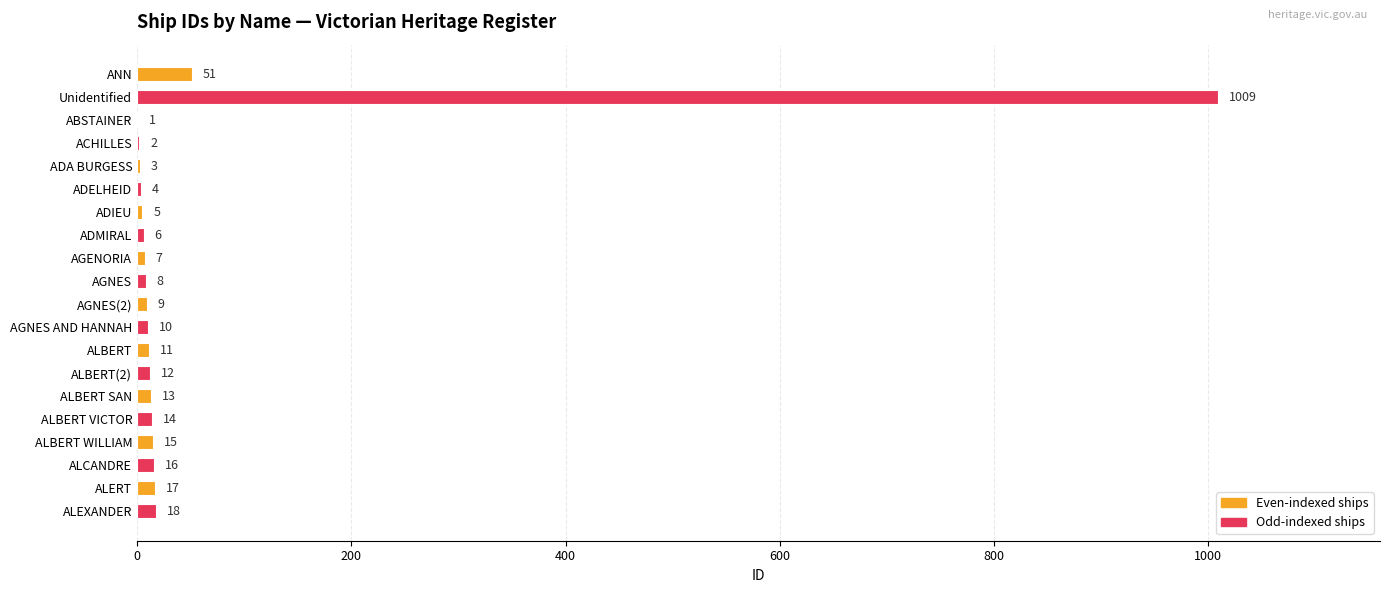

What is the sum of all values?

1231